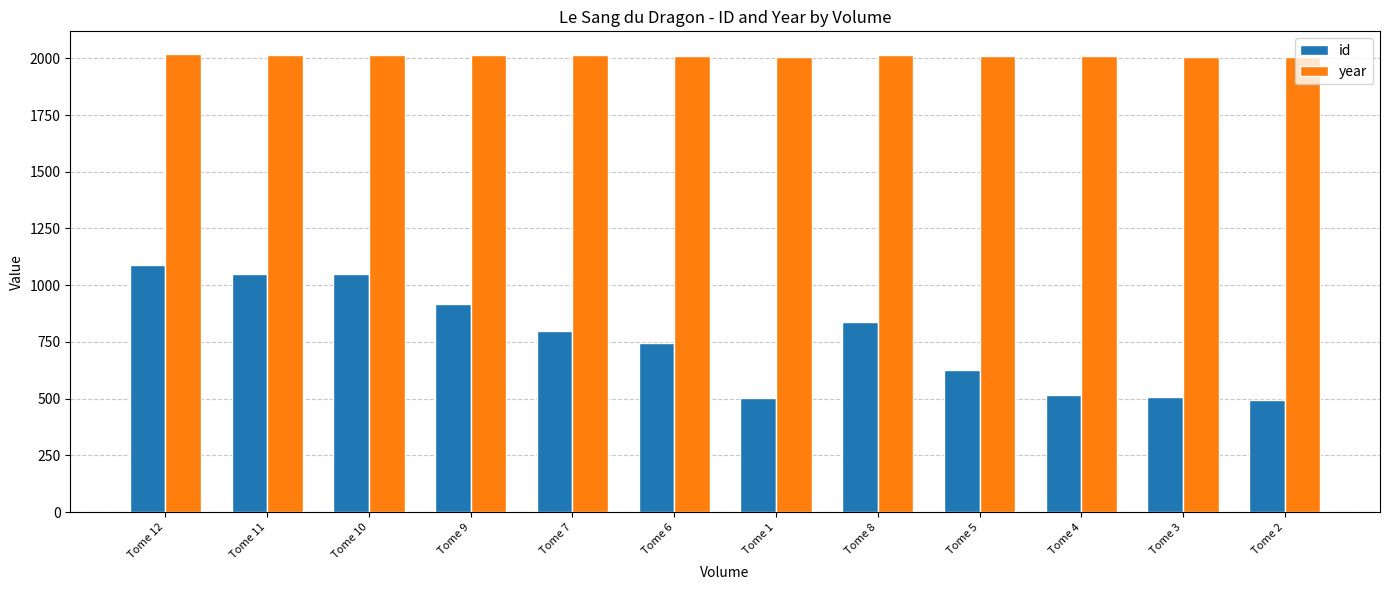

The id series shows 232 at Tome 8. True or false?

False